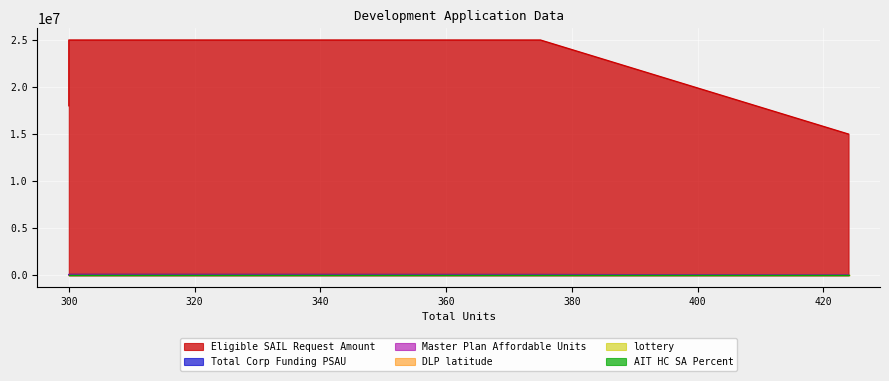

What is the smallest value displayed?

0.8